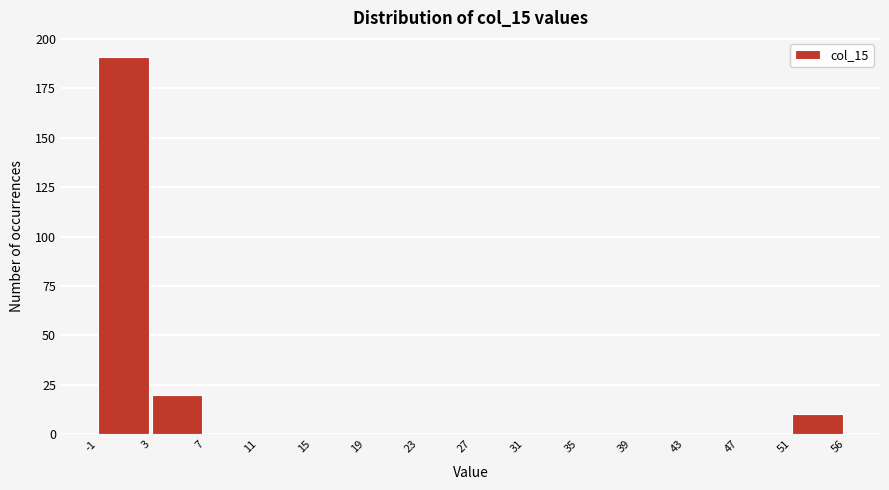

Reading left to right, list all the values displayed in this chart.

-1=191	3=20	7=0	11=0	15=0	19=0	23=0	27=0	31=0	35=0	39=0	43=0	47=0	51=10